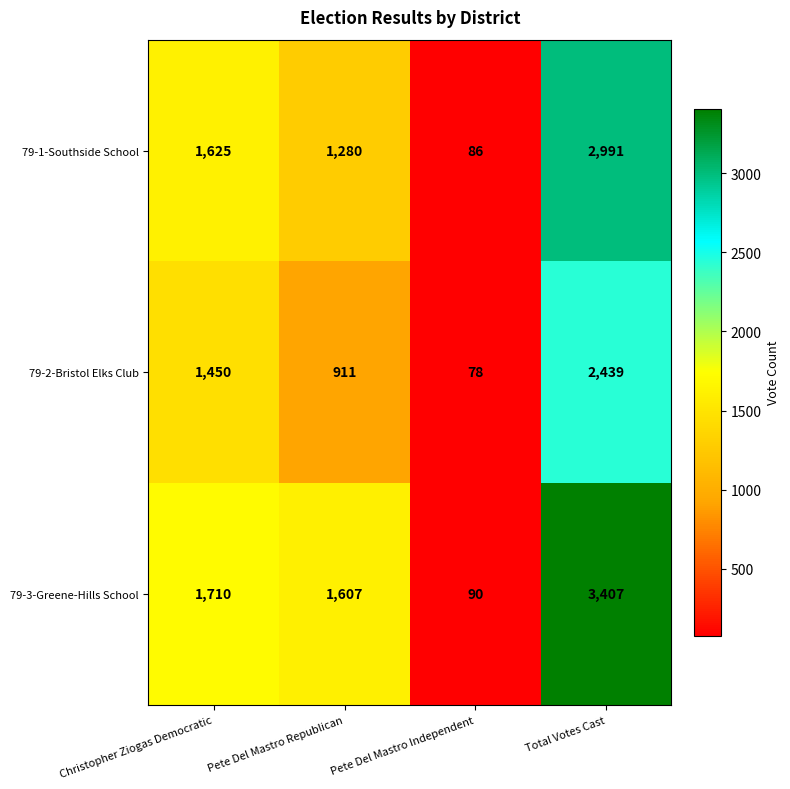

True or false: 79-2-Bristol Elks Club has a value of 218 at Pete Del Mastro Republican.

False